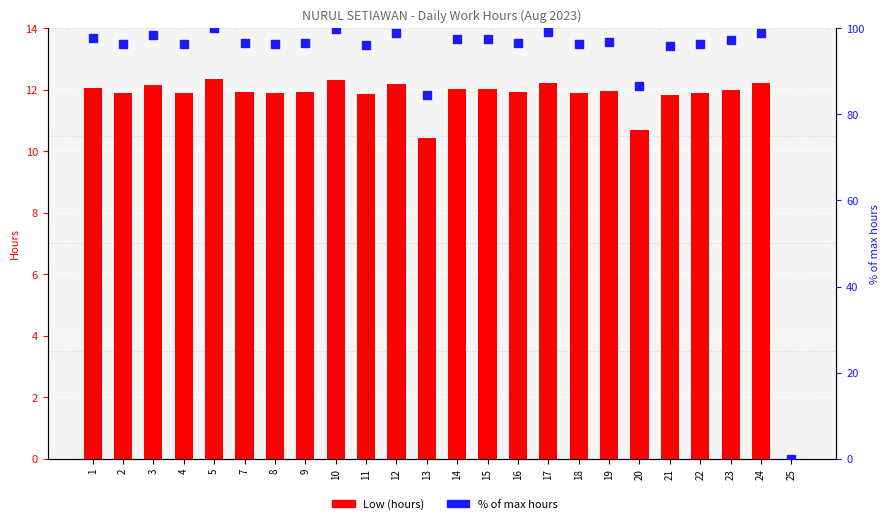

Which series reaches the maximum Y coordinate?

% of max hours